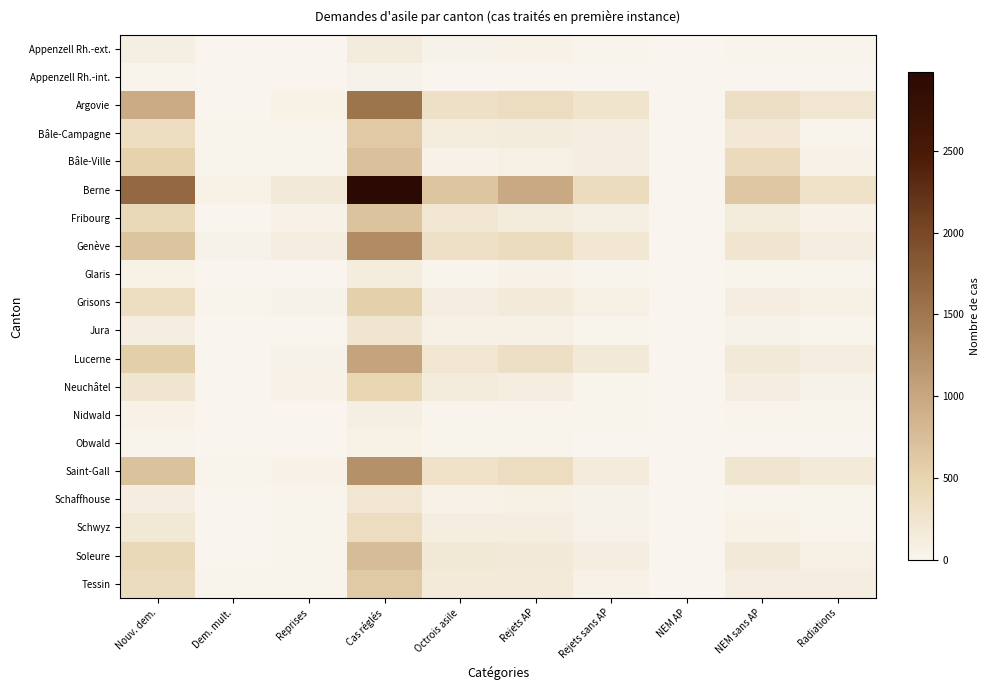

What is the spread (max minus min) of values at Radiations?

290